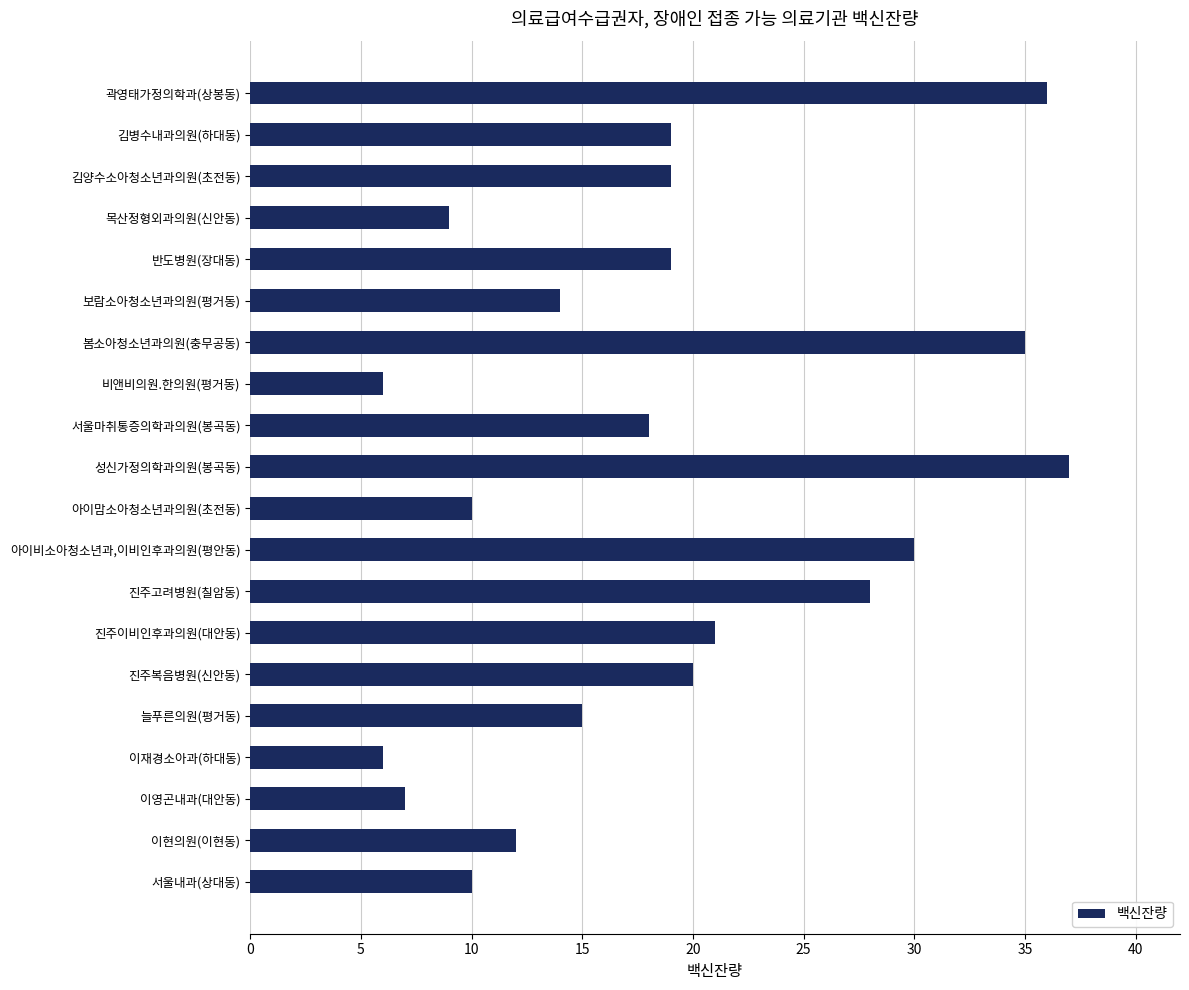

What position from the bottom is 김양수소아청소년과의원(초전동)?

18